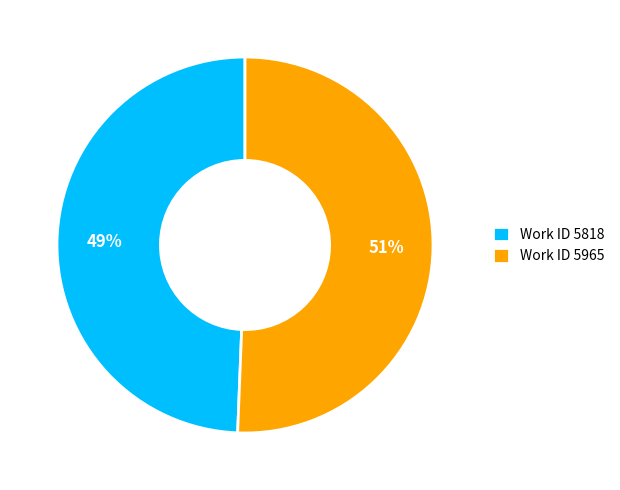

Is it true that Work ID 5818 is 49% of the pie?

True